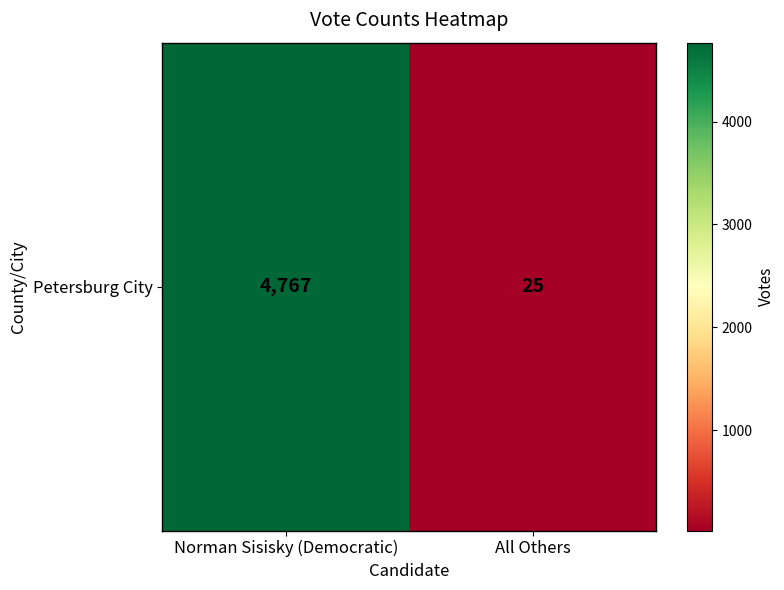

True or false: the data shows 4767 at Norman Sisisky (Democratic).

True